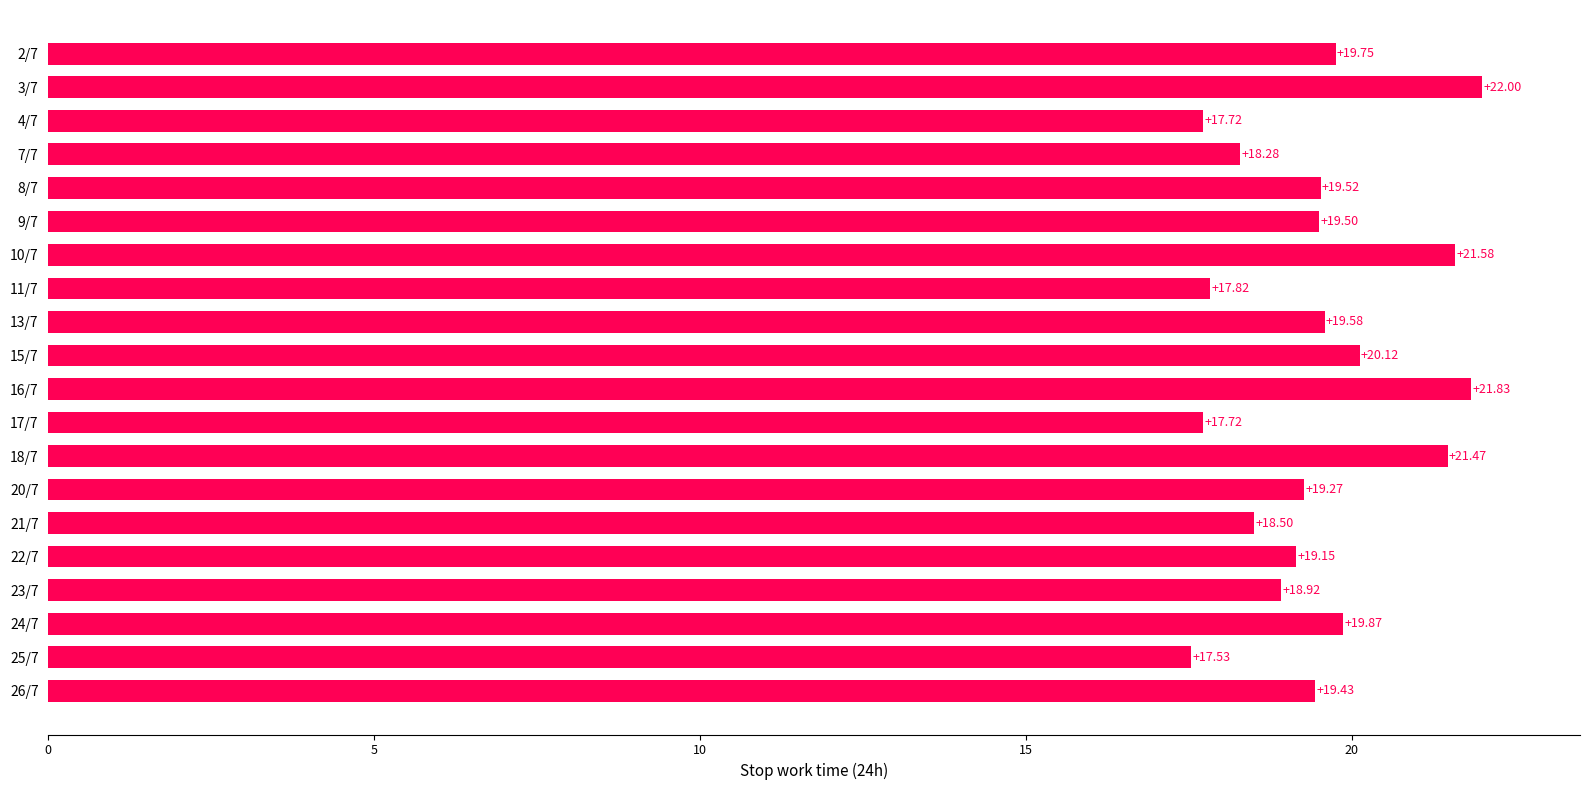

What is the difference between the values at 25/7 and 22/7?

1.6